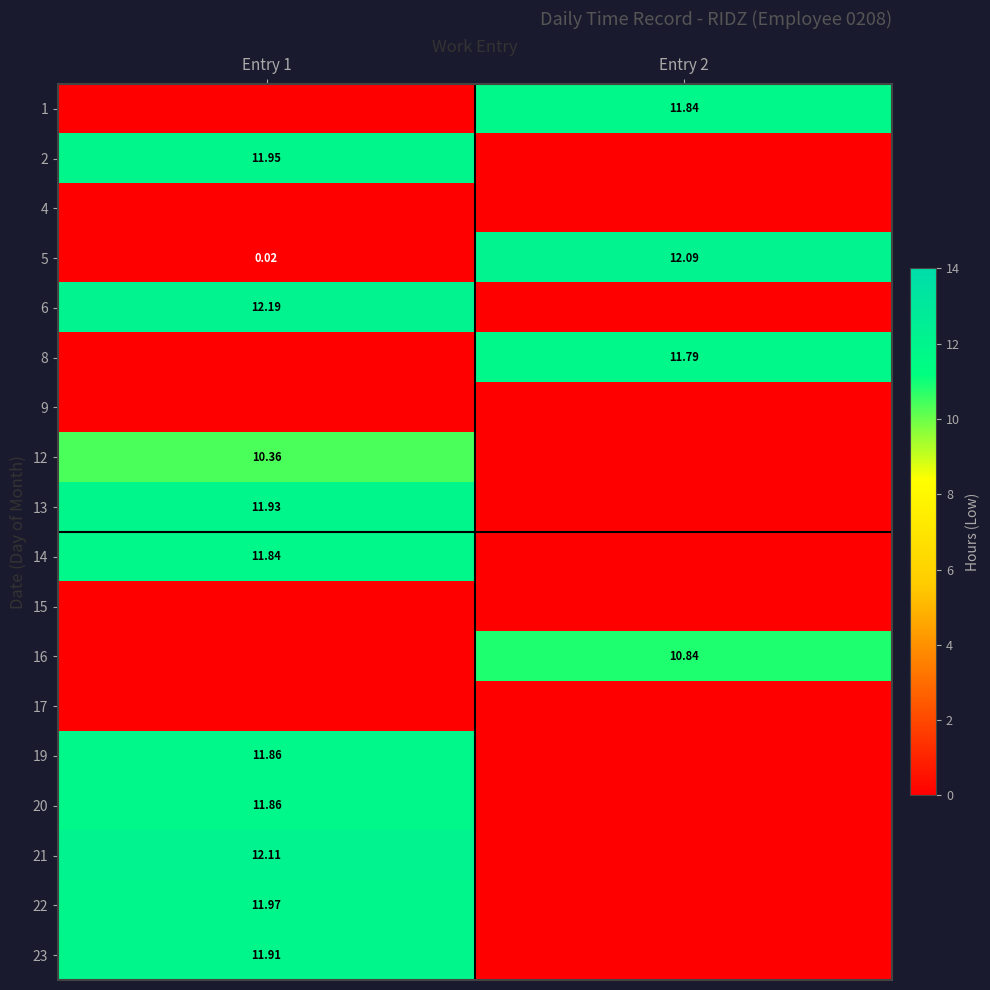

The 5 series shows 3.5 at Entry 2. True or false?

False